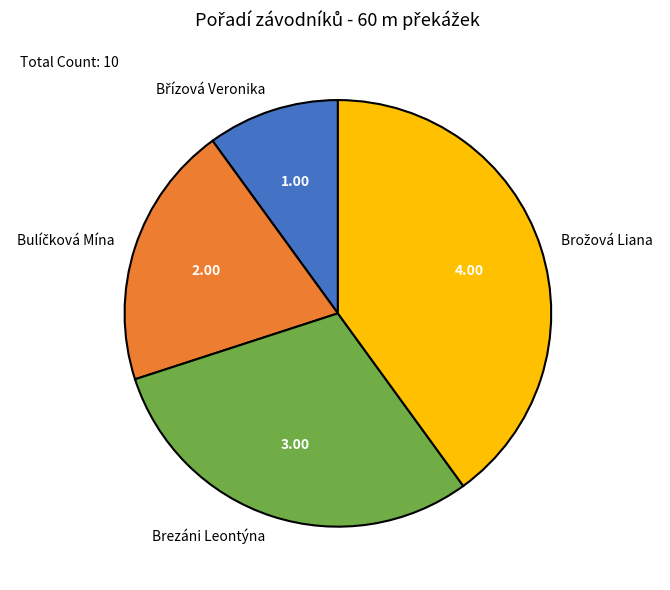

Is there a majority slice in this chart?

No